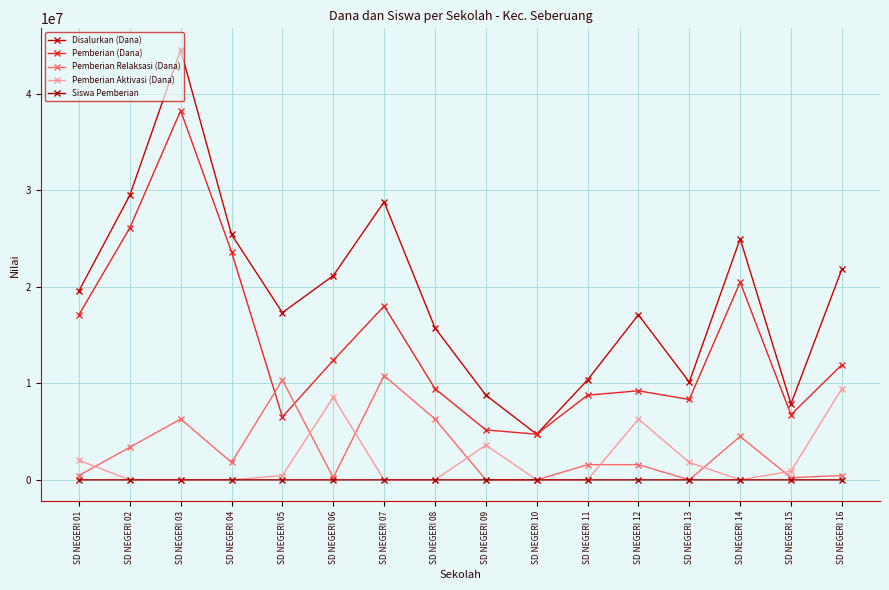

Is it true that Siswa Pemberian equals 90 at SD NEGERI 03?

True